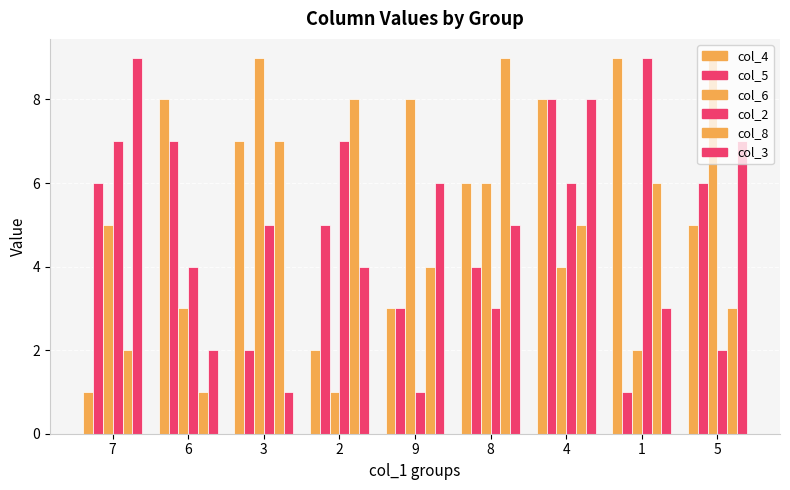

How many data points in col_2 are less than 5?

4